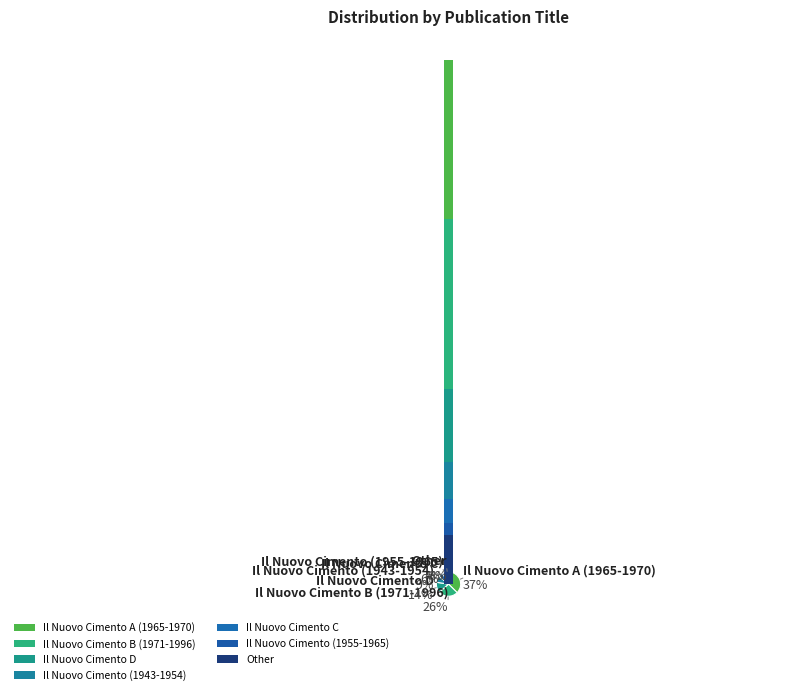

What percentage is the Other slice, to the nearest percent?

3%